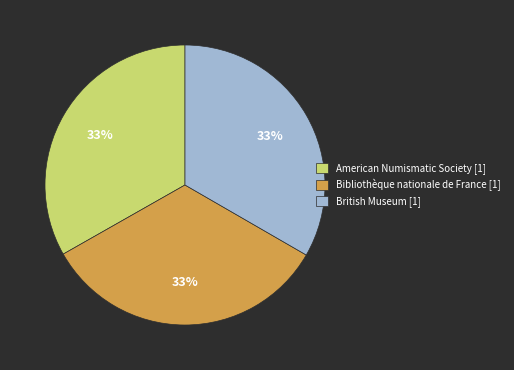

Is the sum of American Numismatic Society [1] and British Museum [1] greater than half?

Yes